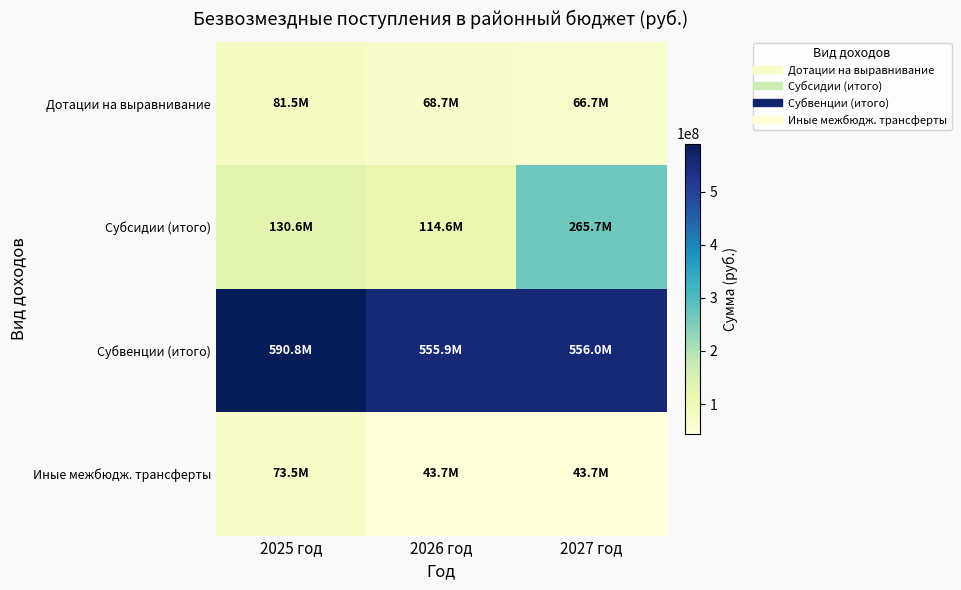

At how many categories does at least one series exceed 198294900?

3